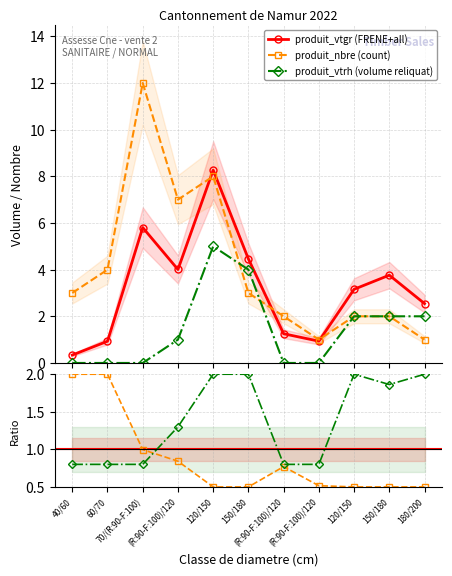

In produit_nbre (count), how many points are lower than both neighbors (excluding endpoints)?

2